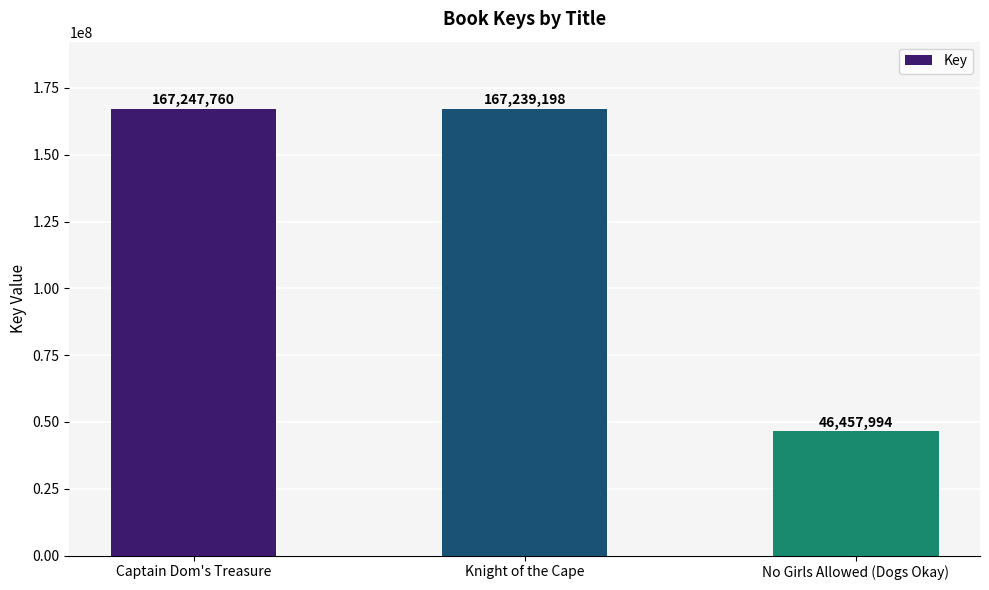

Does the chart contain stacked bars?

No